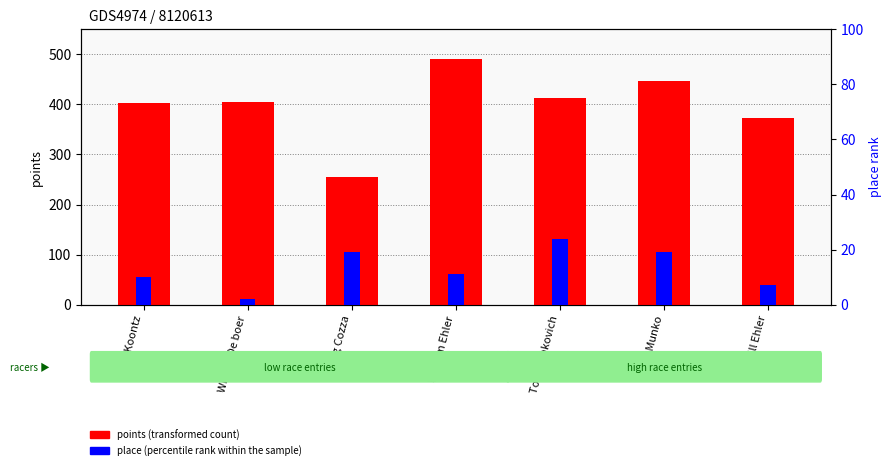

What is the sum of all points (transformed count) values?

2783.4